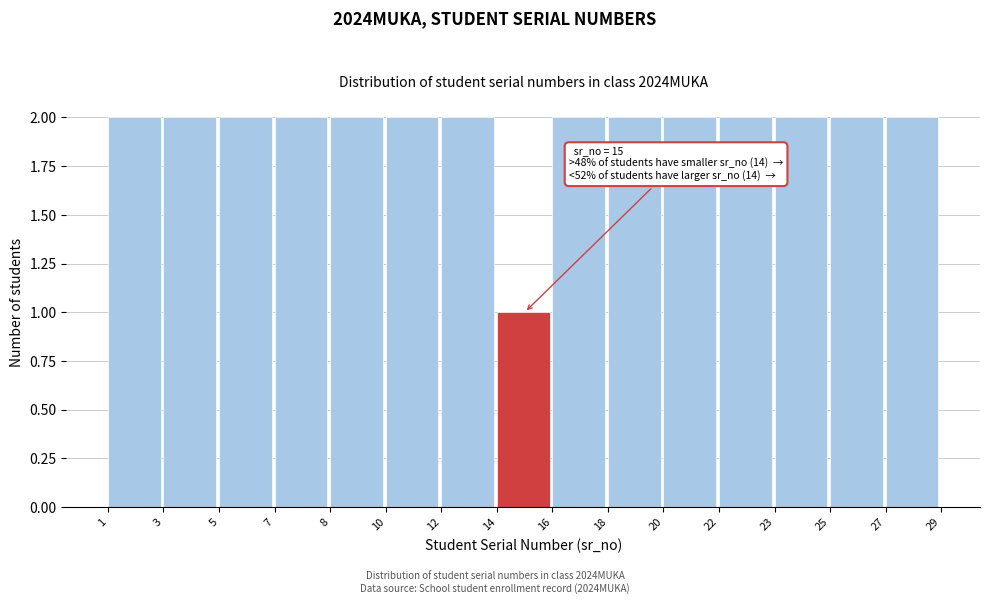

Reading left to right, extract all data points from this chart.

1=2	3=2	5=2	7=2	8=2	10=2	12=2	14=1	16=2	18=2	20=2	22=2	23=2	25=2	27=2